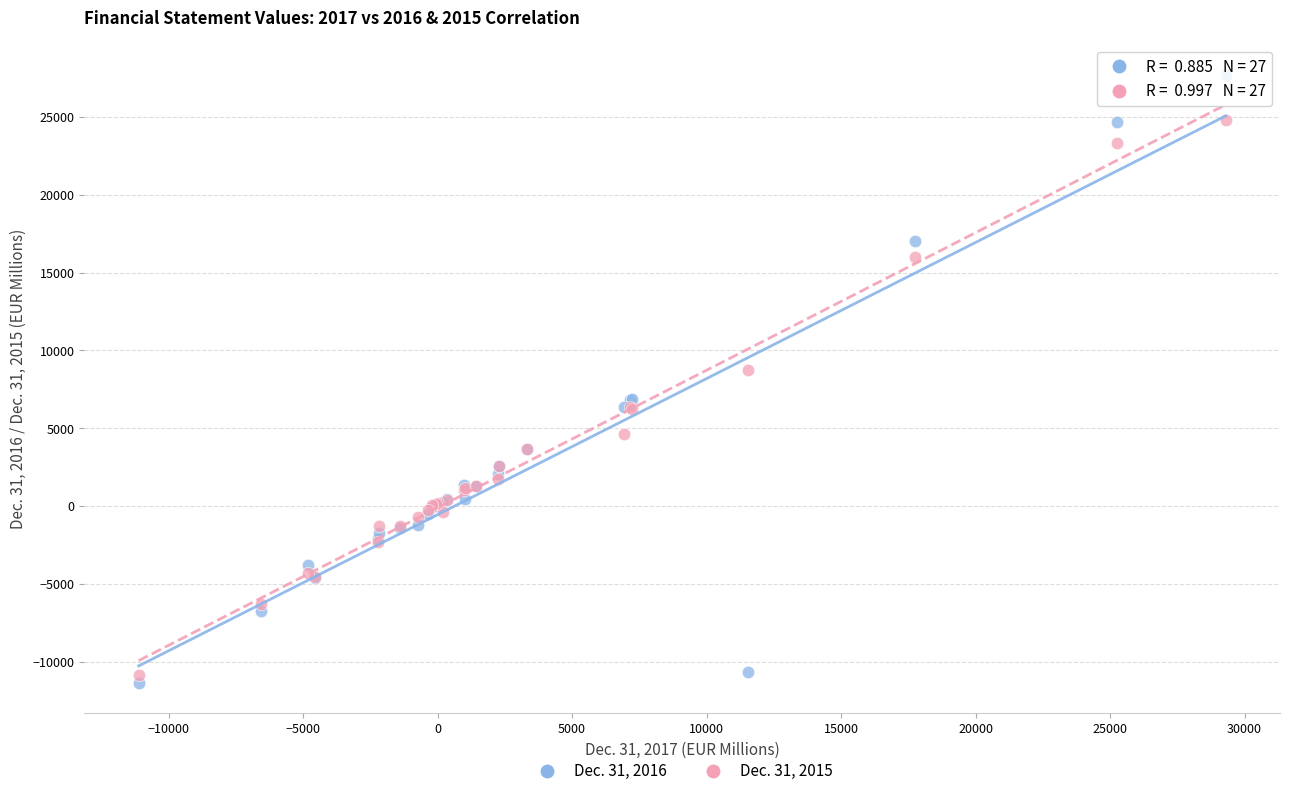

Which series has the widest spread of Y values?

Dec. 31, 2016